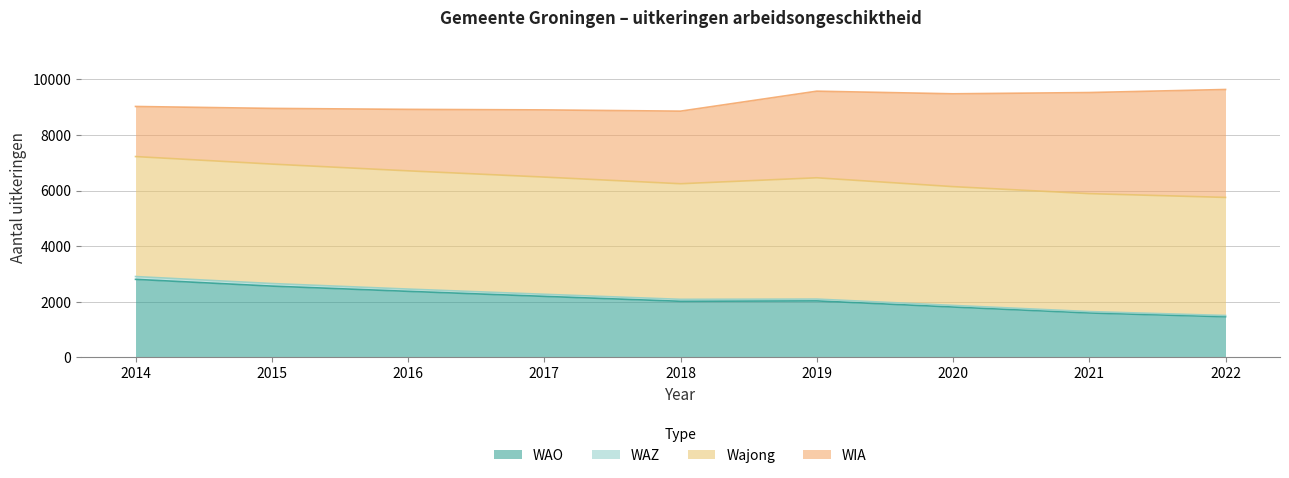

What is the highest value of the WAO series?

2808